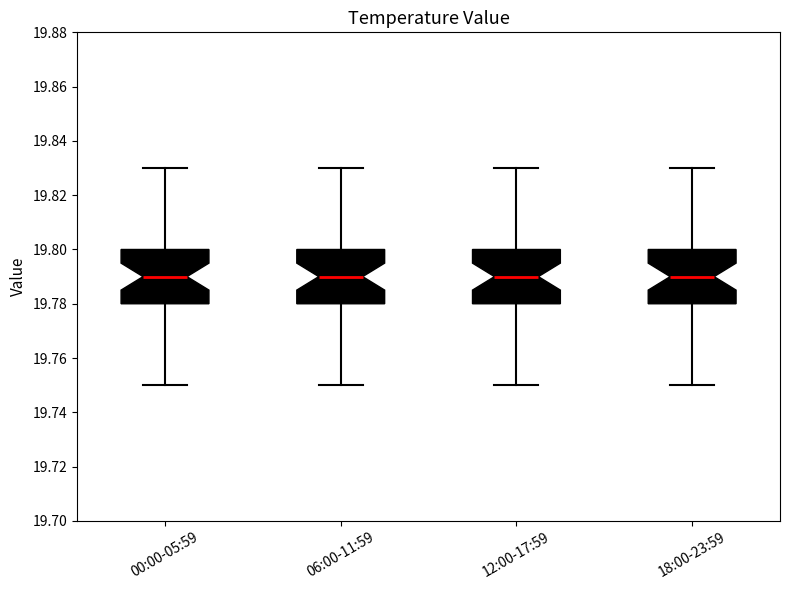

Reading left to right, transcribe this box plot: for each box, give where its median line is, the range the box spans, and where its two whiskers end, as read against the y-axis. The values are not printed on the chart, so give them approximately, as read against the axis.

00:00-05:59: median 19.79, box 19.78 to 19.80, whiskers 19.75 to 19.83
06:00-11:59: median 19.79, box 19.78 to 19.80, whiskers 19.75 to 19.83
12:00-17:59: median 19.79, box 19.78 to 19.80, whiskers 19.75 to 19.83
18:00-23:59: median 19.79, box 19.78 to 19.80, whiskers 19.75 to 19.83